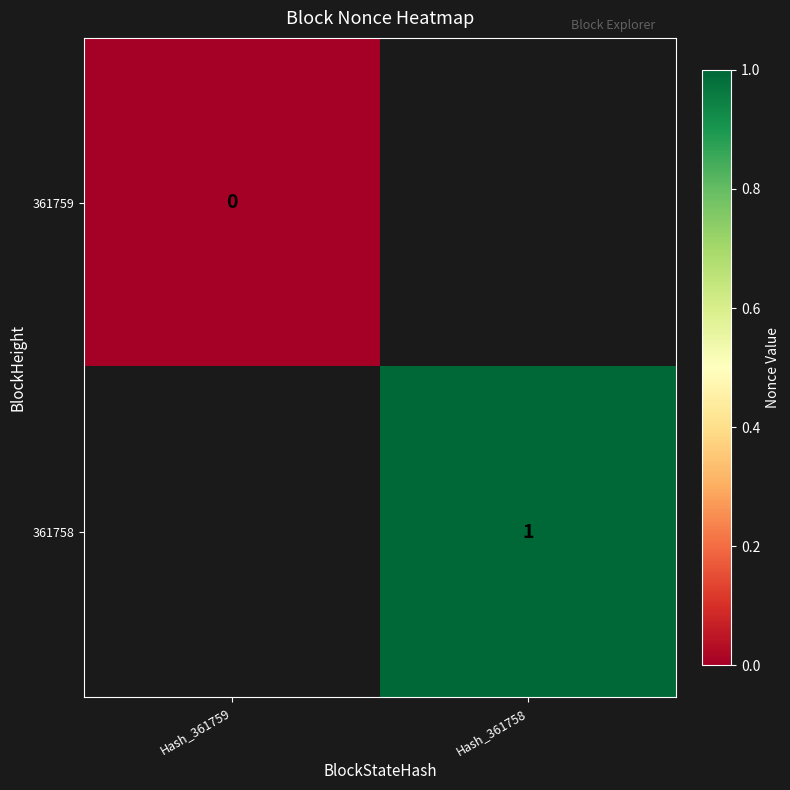

True or false: 361758 has a value of 2 at Hash_361758.

False